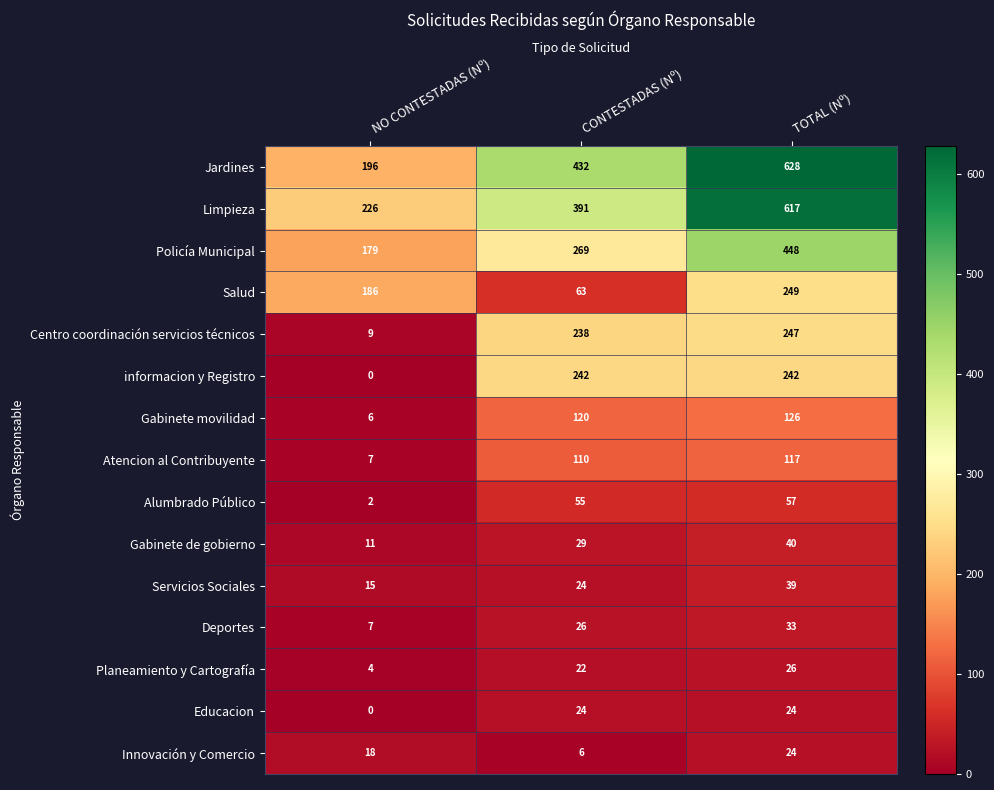

What is the sum of all Jardines values?

1256